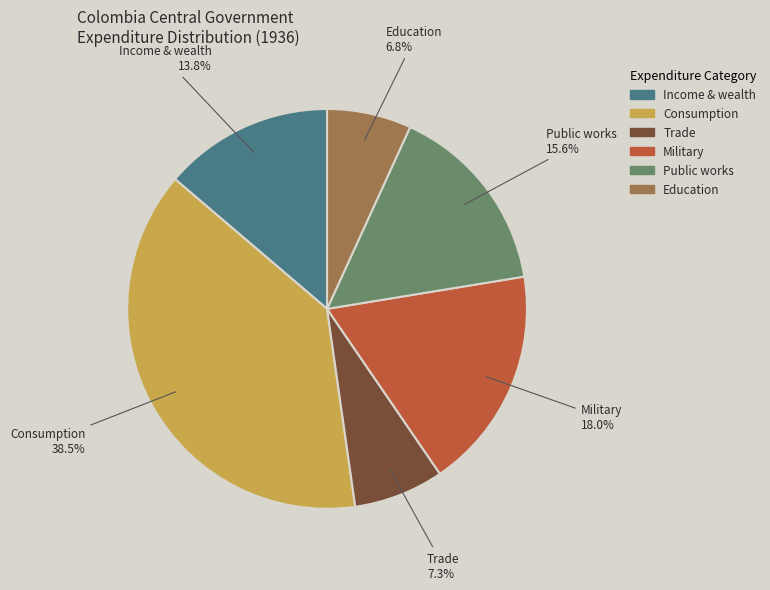

The Education slice represents 11% of the pie. True or false?

False